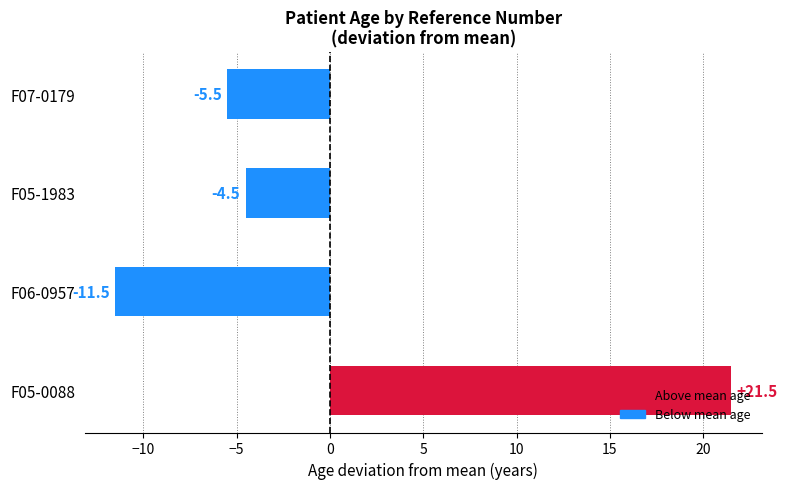

Is it true that the value at F05-0088 is 21.5?

True